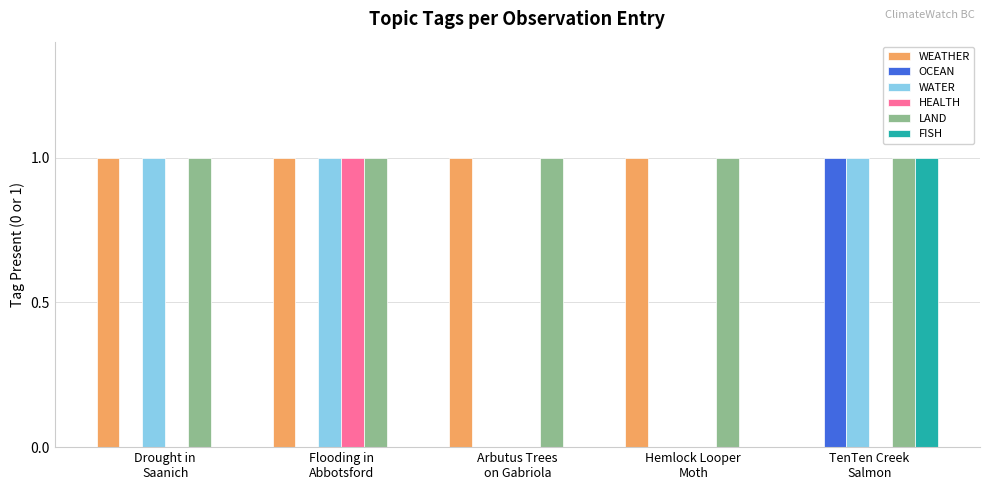

Reading left to right, extract all data points from this chart.

WEATHER: 1	1	1	1	0
OCEAN: 0	0	0	0	1
WATER: 1	1	0	0	1
HEALTH: 0	1	0	0	0
LAND: 1	1	1	1	1
FISH: 0	0	0	0	1